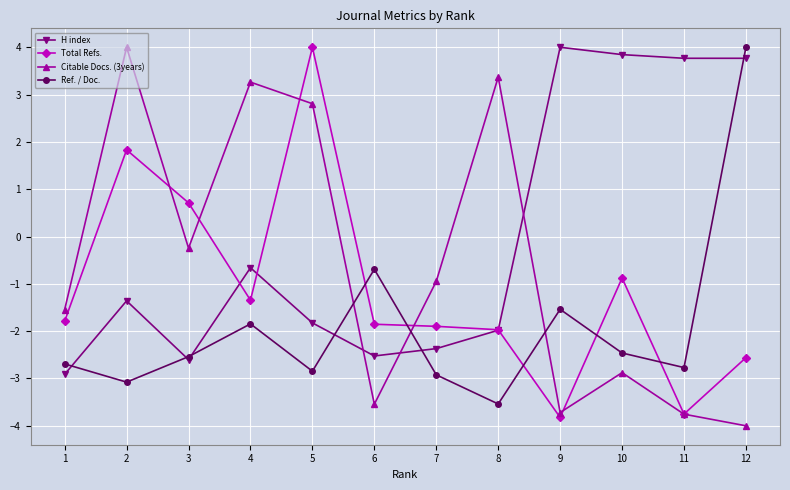

Where is the first local maximum for H index?

2